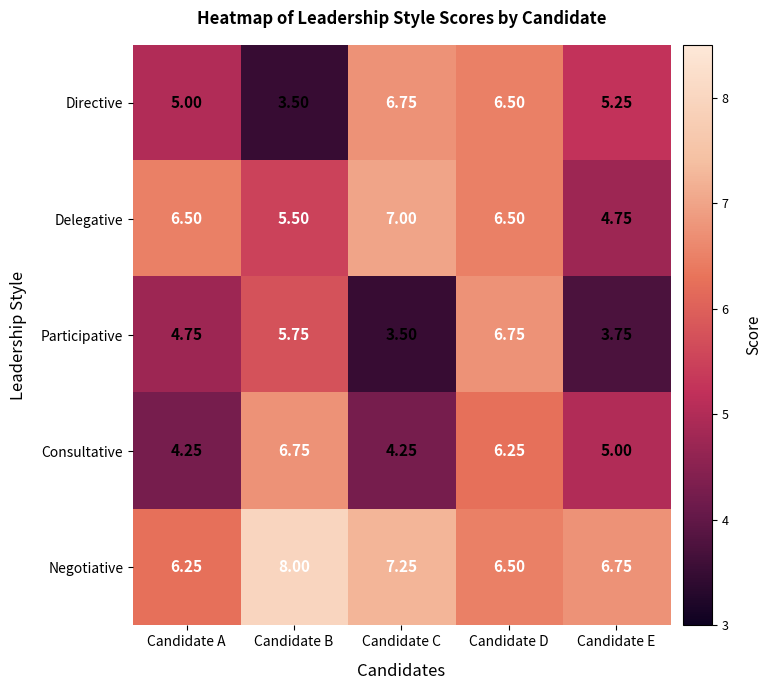

What is the minimum value shown in the chart?

3.5